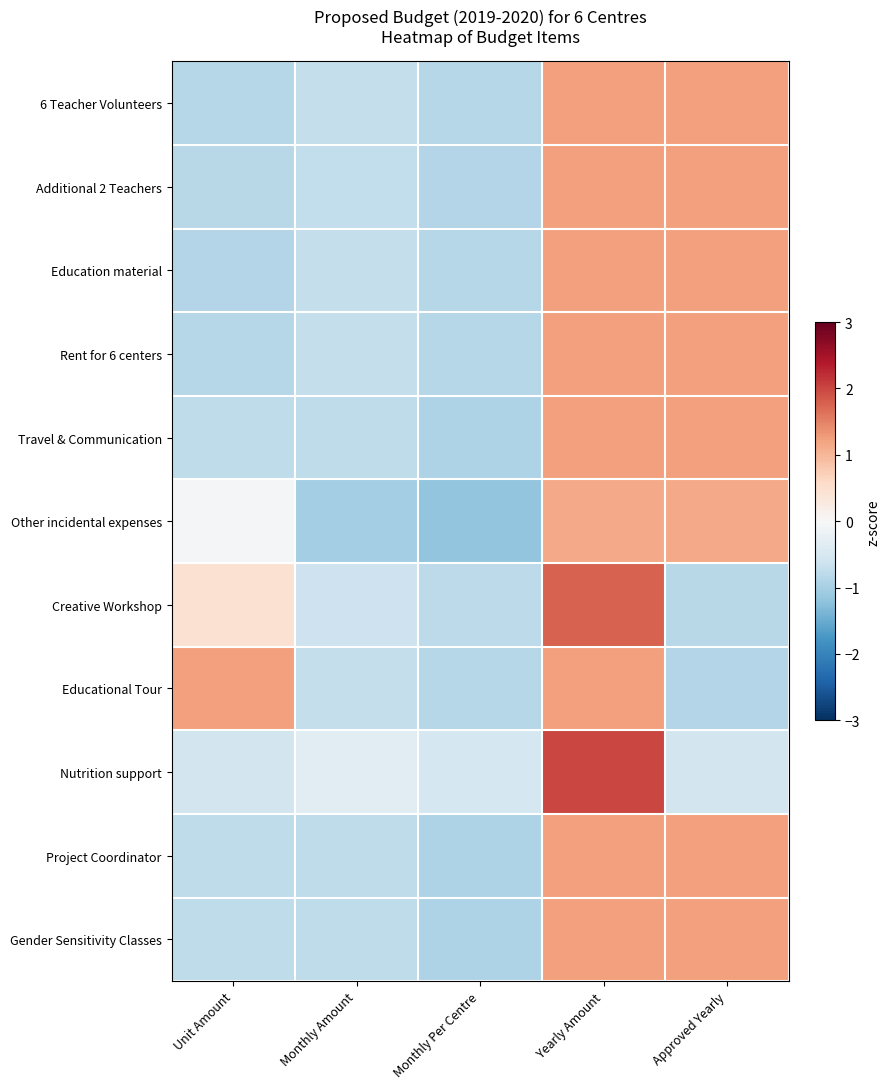

Reading left to right, what are all the values shown in this chart?

6 Teacher Volunteers: Unit Amount=-0.9	Monthly Amount=-0.7	Monthly Per Centre=-0.9	Yearly Amount=1.2	Approved Yearly=1.2
Additional 2 Teachers: Unit Amount=-0.8	Monthly Amount=-0.7	Monthly Per Centre=-0.9	Yearly Amount=1.2	Approved Yearly=1.2
Education material: Unit Amount=-0.9	Monthly Amount=-0.7	Monthly Per Centre=-0.9	Yearly Amount=1.2	Approved Yearly=1.2
Rent for 6 centers: Unit Amount=-0.9	Monthly Amount=-0.7	Monthly Per Centre=-0.9	Yearly Amount=1.2	Approved Yearly=1.2
Travel & Communication: Unit Amount=-0.8	Monthly Amount=-0.8	Monthly Per Centre=-0.9	Yearly Amount=1.2	Approved Yearly=1.2
Other incidental expenses: Unit Amount=-0.0	Monthly Amount=-1.0	Monthly Per Centre=-1.2	Yearly Amount=1.1	Approved Yearly=1.1
Creative Workshop: Unit Amount=0.5	Monthly Amount=-0.6	Monthly Per Centre=-0.8	Yearly Amount=1.8	Approved Yearly=-0.8
Educational Tour: Unit Amount=1.2	Monthly Amount=-0.7	Monthly Per Centre=-0.9	Yearly Amount=1.2	Approved Yearly=-0.9
Nutrition support: Unit Amount=-0.6	Monthly Amount=-0.3	Monthly Per Centre=-0.5	Yearly Amount=2.0	Approved Yearly=-0.6
Project Coordinator: Unit Amount=-0.8	Monthly Amount=-0.8	Monthly Per Centre=-0.9	Yearly Amount=1.2	Approved Yearly=1.2
Gender Sensitivity Classes: Unit Amount=-0.8	Monthly Amount=-0.8	Monthly Per Centre=-0.9	Yearly Amount=1.2	Approved Yearly=1.2